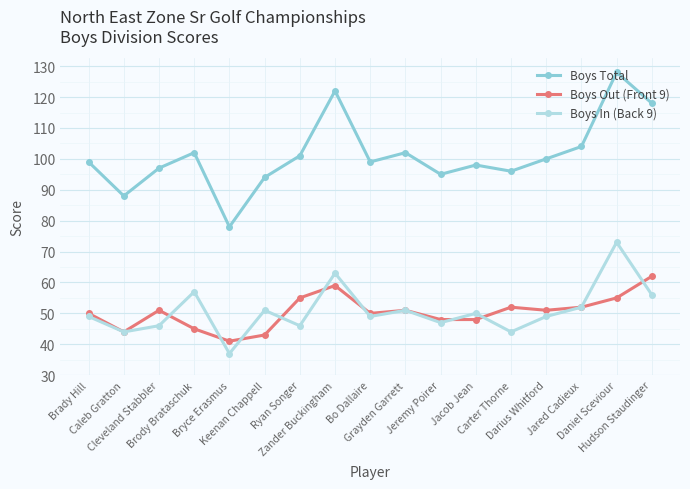

Which series has the widest spread of values?

Boys Total